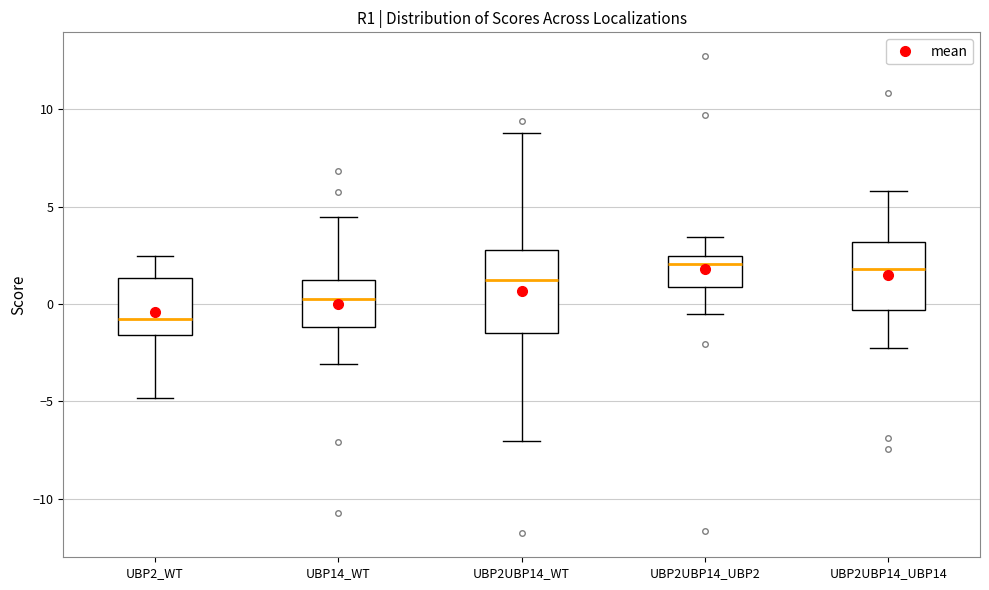

Reading left to right, transcribe this box plot: for each box, give where its median line is, the range the box spans, and where its two whiskers end, as read against the y-axis. The values are not printed on the chart, so give them approximately, as read against the axis.

UBP2_WT: median -1.0, box -1.5 to 1.5, whiskers -5.0 to 2.5
UBP14_WT: median 0.0, box -1.0 to 1.0, whiskers -3.0 to 4.5
UBP2UBP14_WT: median 1.0, box -1.5 to 3.0, whiskers -7.0 to 9.0
UBP2UBP14_UBP2: median 2.0, box 1.0 to 2.5, whiskers -0.5 to 3.5
UBP2UBP14_UBP14: median 2.0, box -0.5 to 3.0, whiskers -2.0 to 6.0